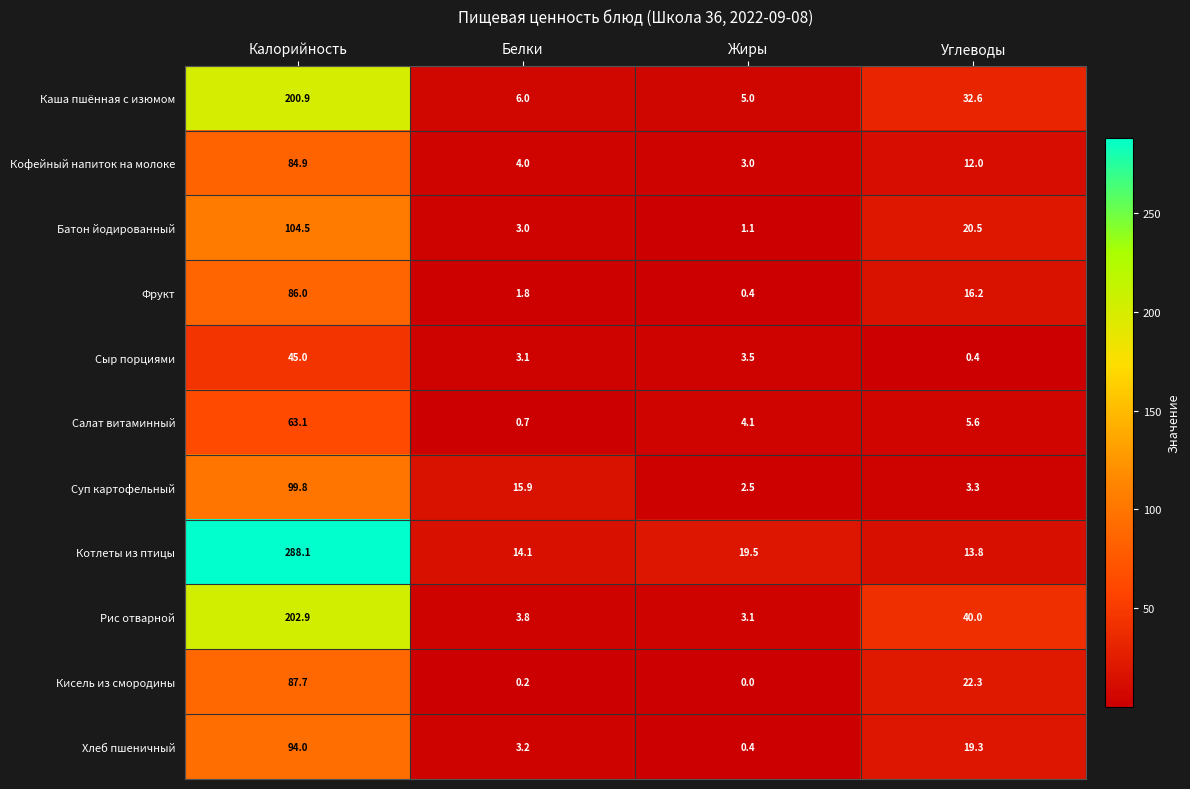

Between Белки and Углеводы, which series saw the biggest shift?

Рис отварной